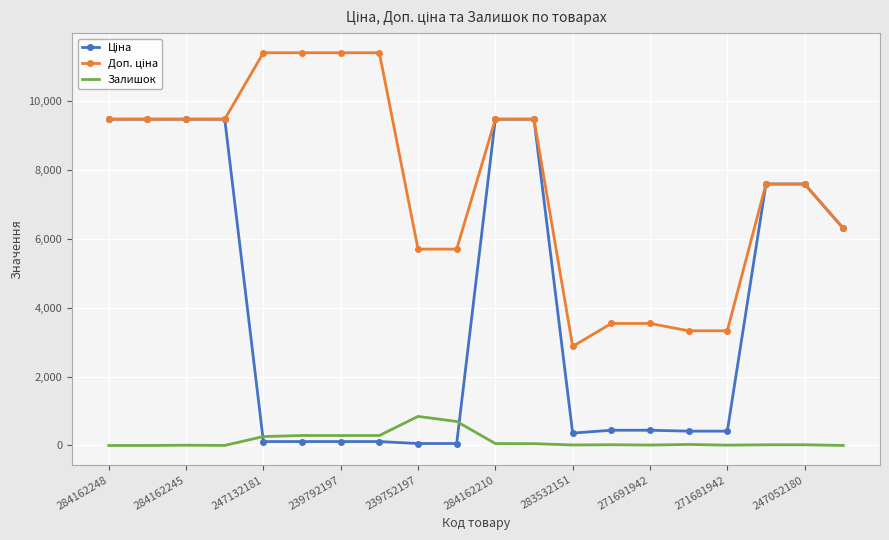

True or false: Доп. ціна has more than 0 interior local peaks.

False